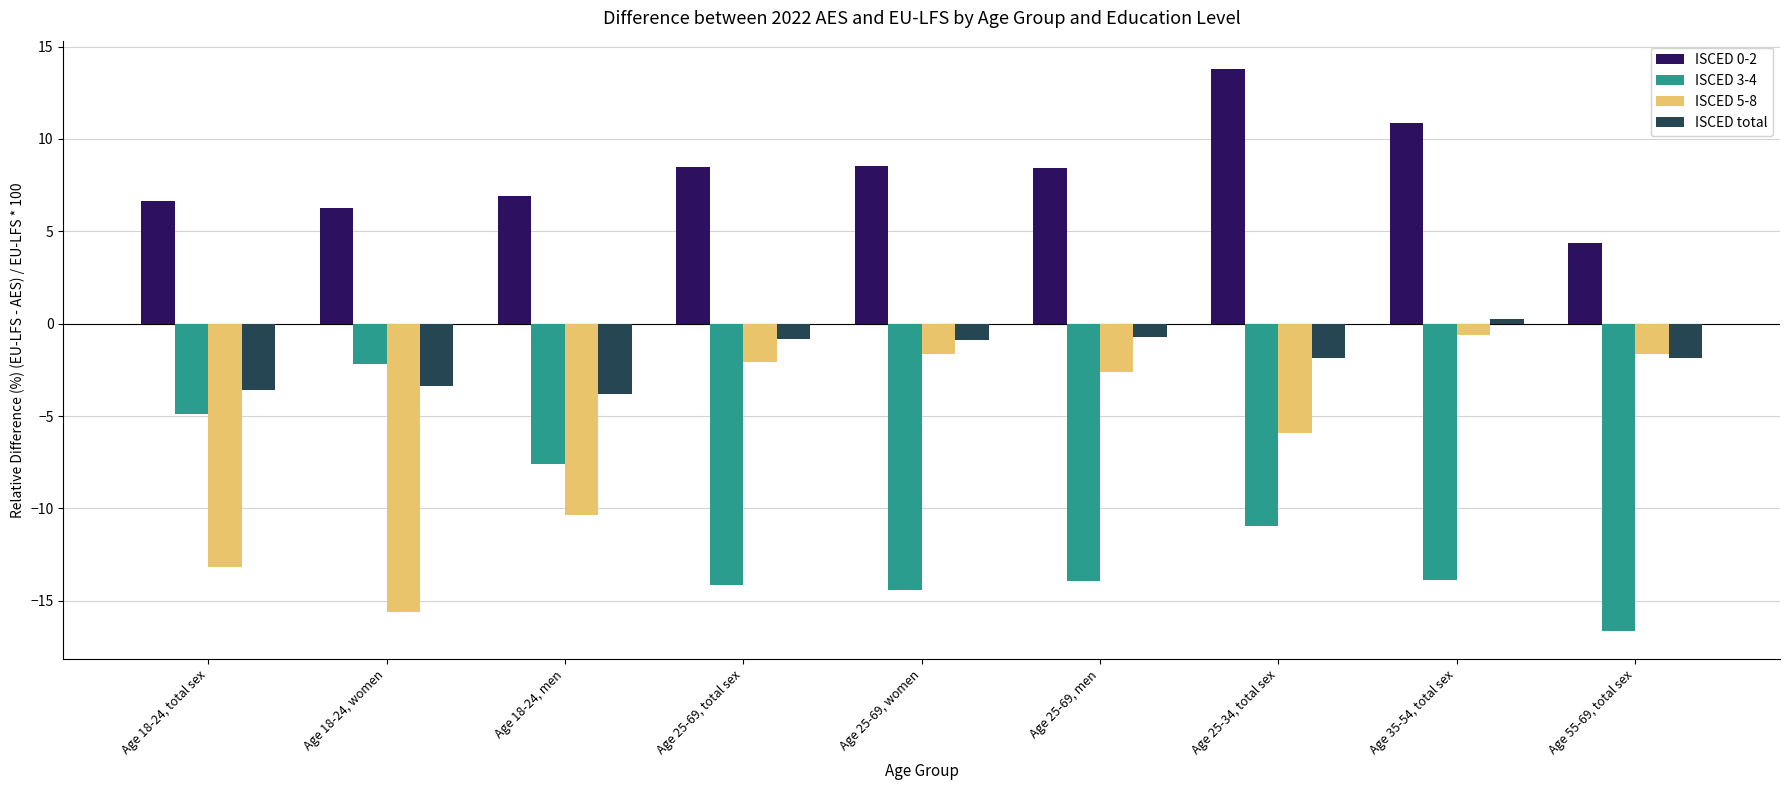

What is the value of the ISCED 5-8 bar at the 6th from the left?

-2.6